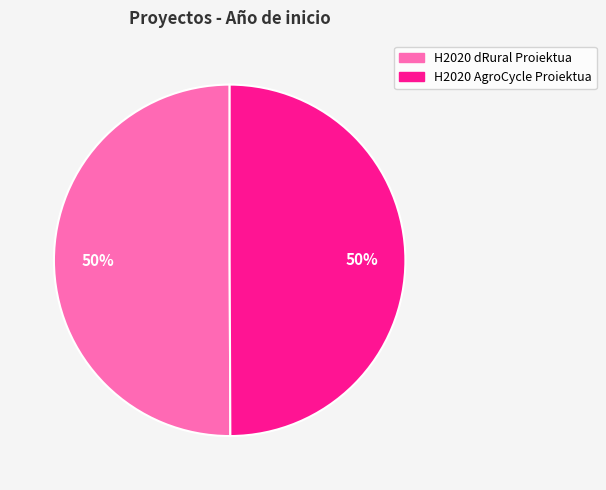

Combined, do H2020 AgroCycle Proiektua and H2020 dRural Proiektua account for over 50%?

Yes